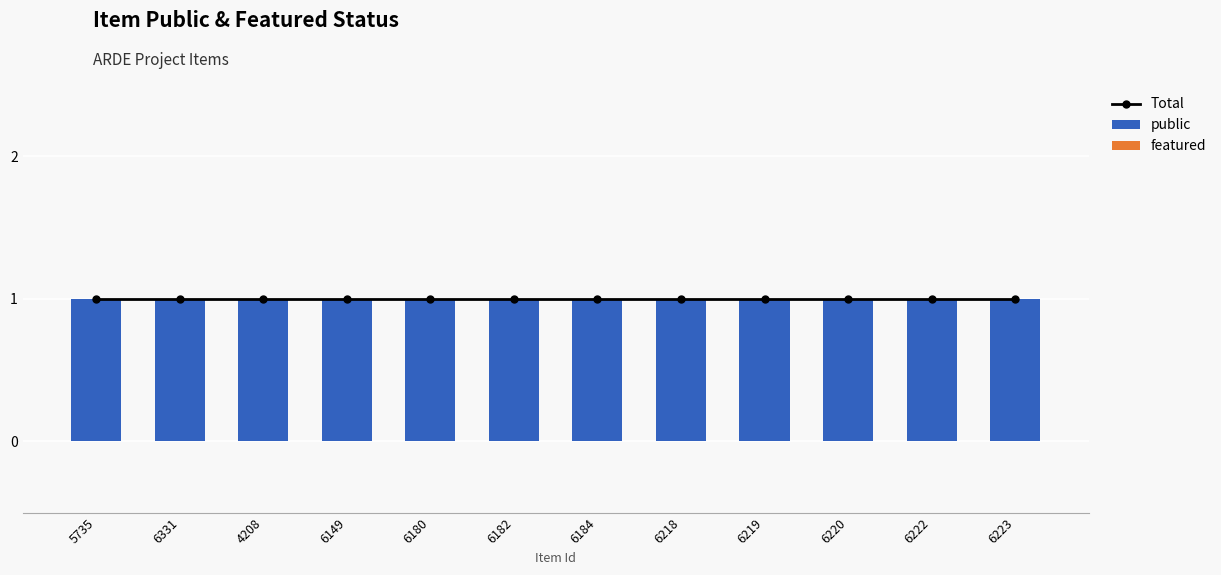

List the series in order of their peak value, lowest first.

featured, Total, public